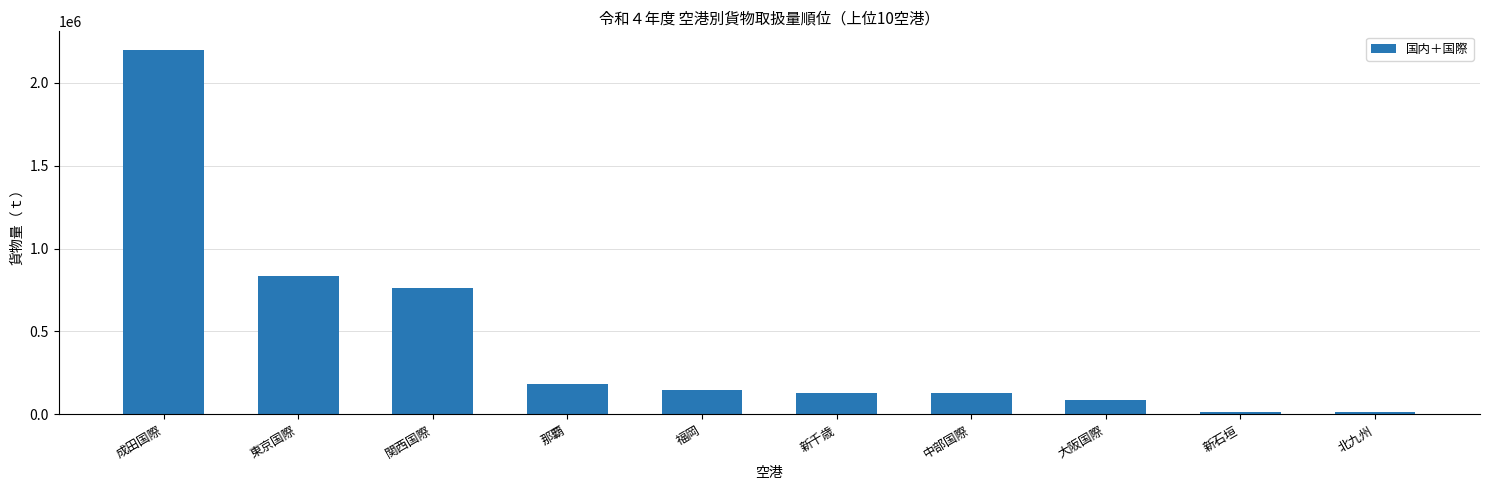

What is the approximate value at 関西国際, to the nearest 100?

762200